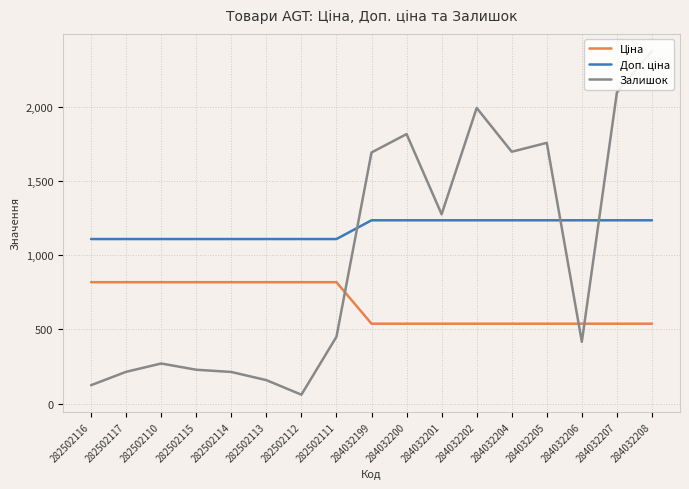

How many series are shown in this chart?

3